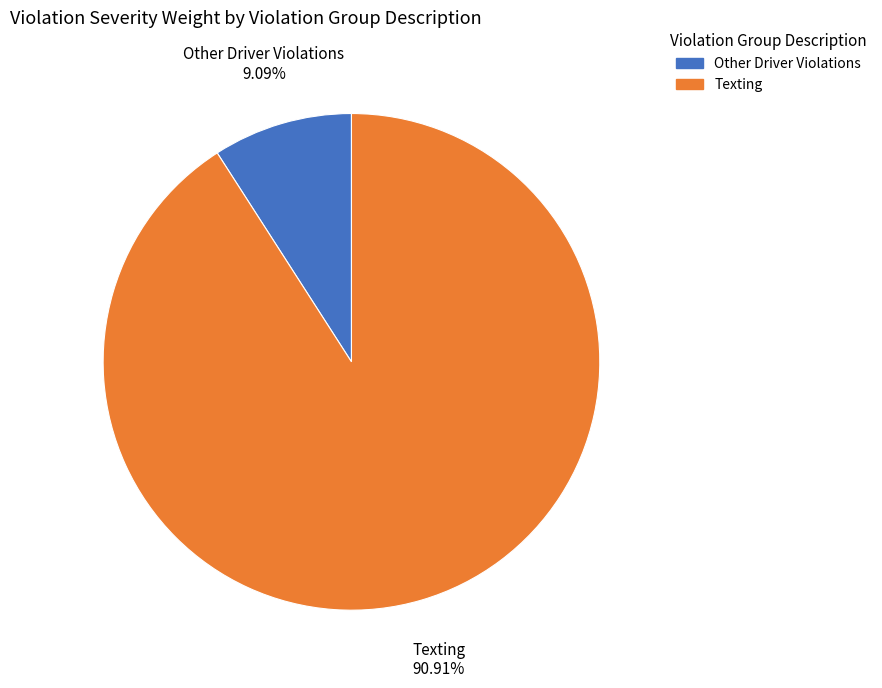

Which category accounts for the majority?

Texting